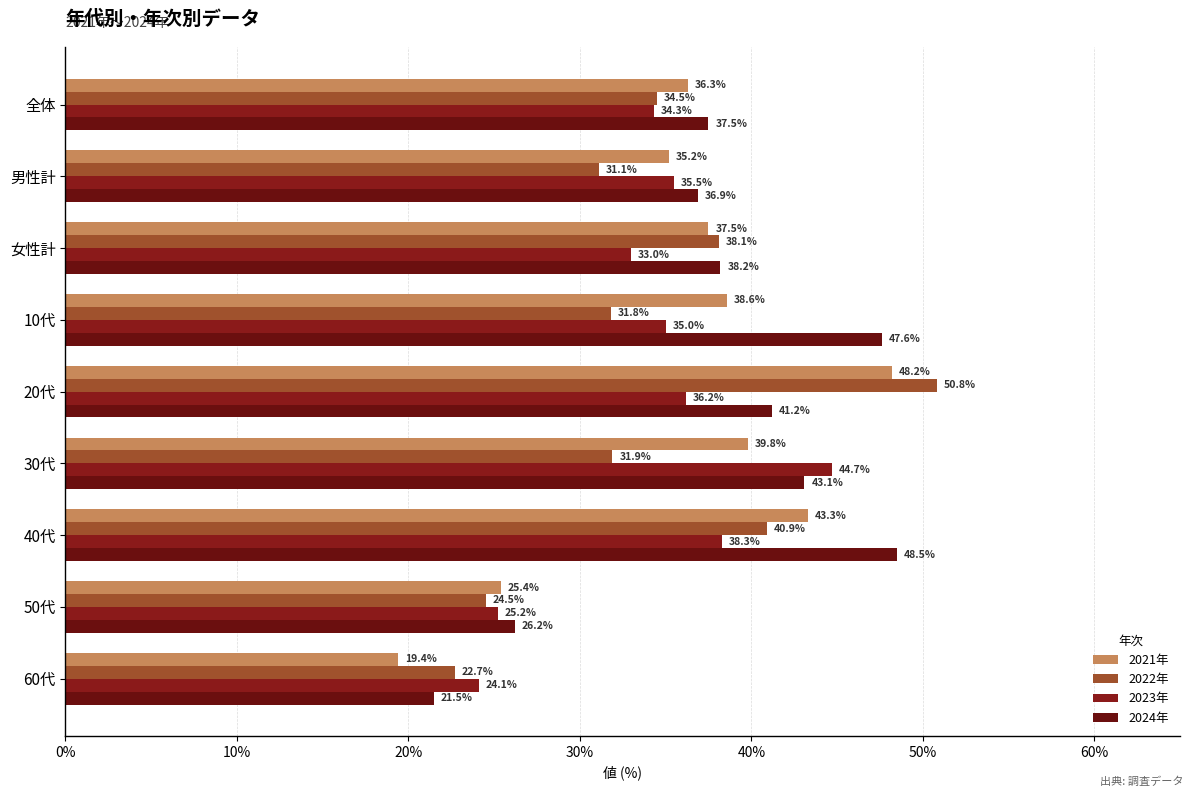

How many series are shown in this chart?

4